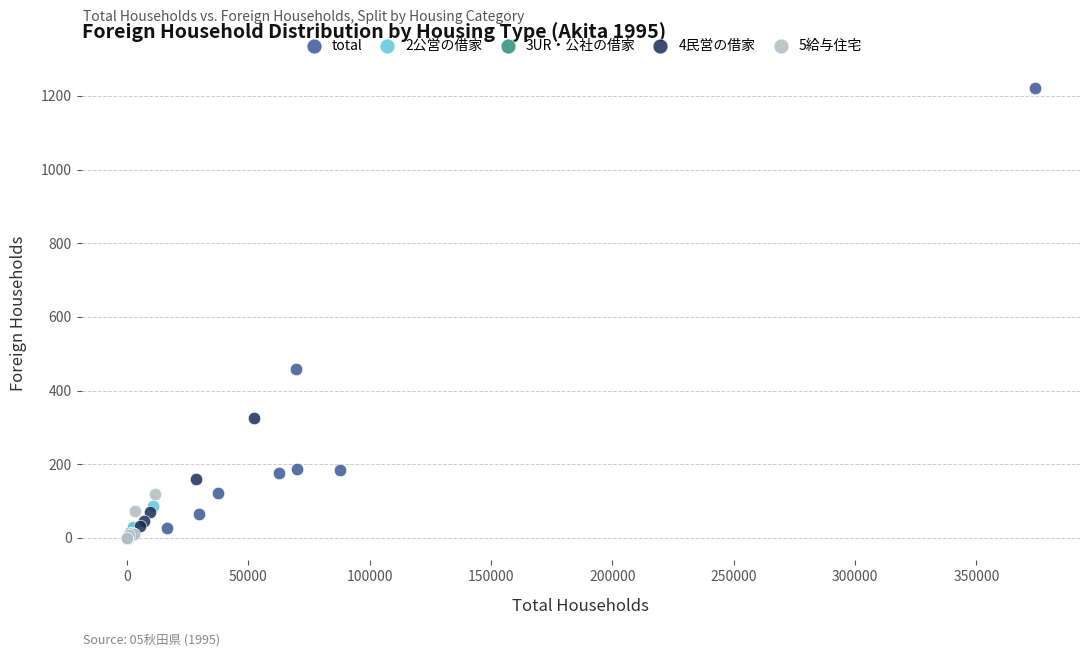

What are all the series names shown in the legend?

total, 2公営の借家, 3UR・公社の借家, 4民営の借家, 5給与住宅